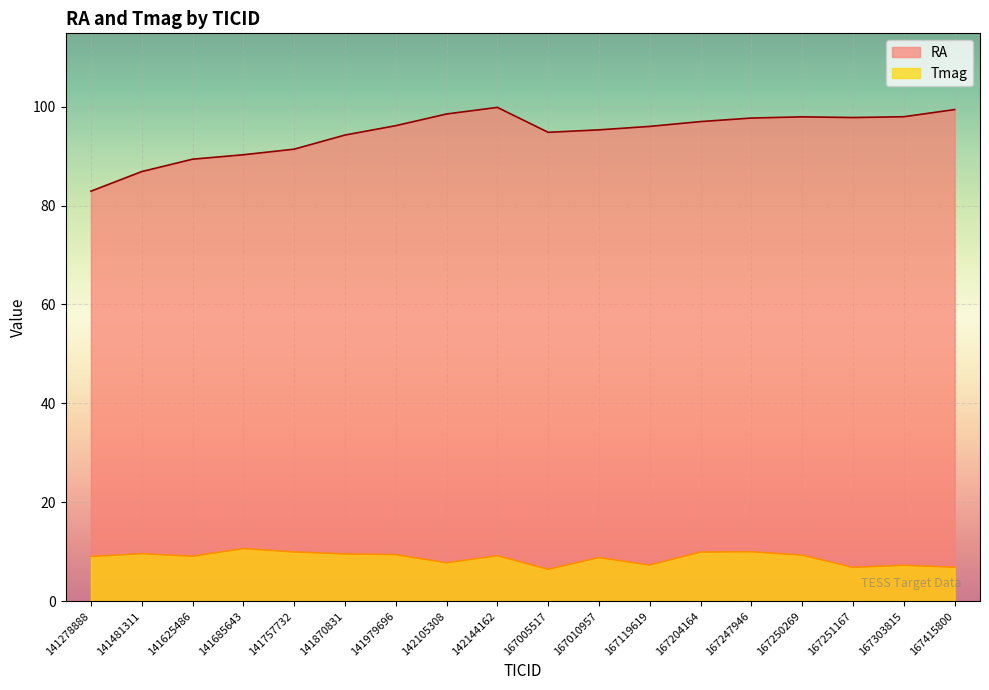

What is the value of the RA point at the 5th from the left?

91.4